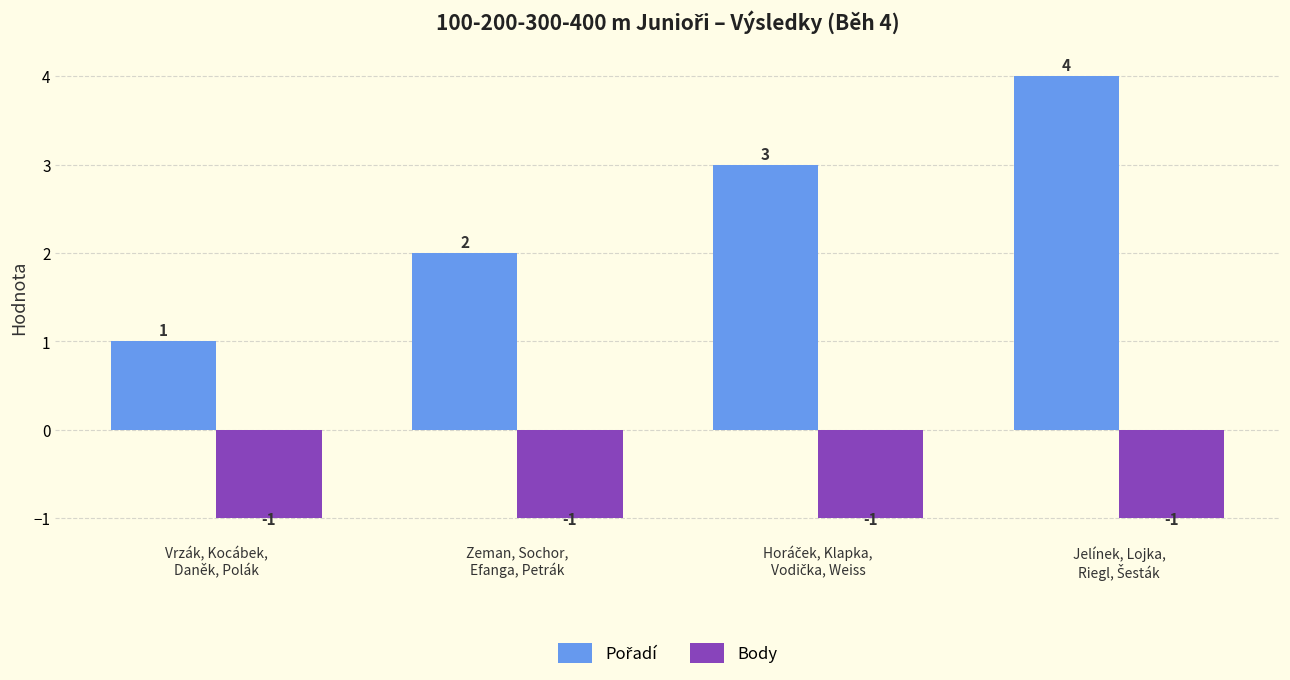

What position from the left is Zeman, Sochor,
Efanga, Petrák?

2